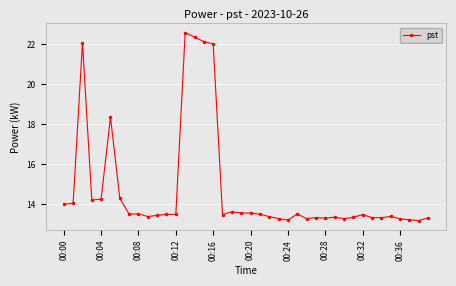

What is the maximum value shown in the chart?

22.6